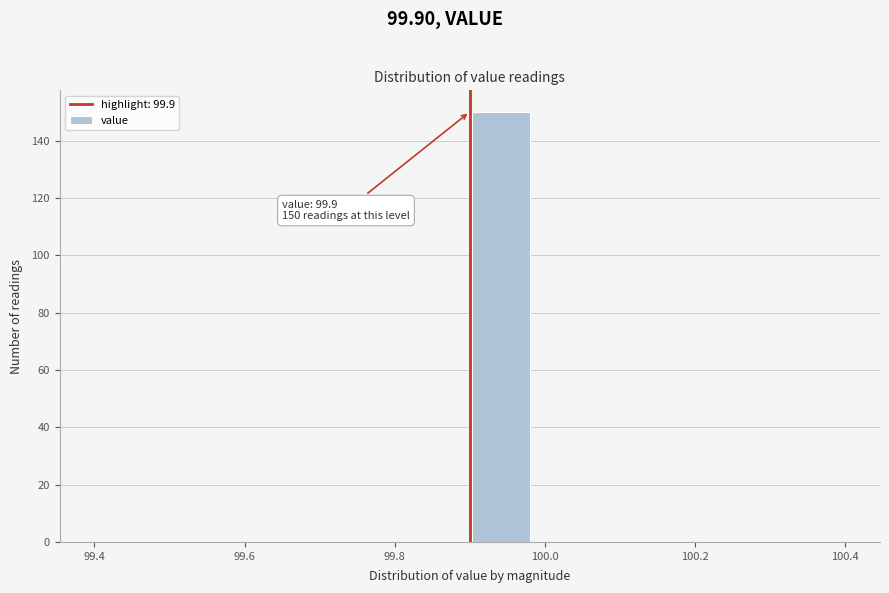

Over which range of the x-axis is the bar tallest?

99.90 to 99.98